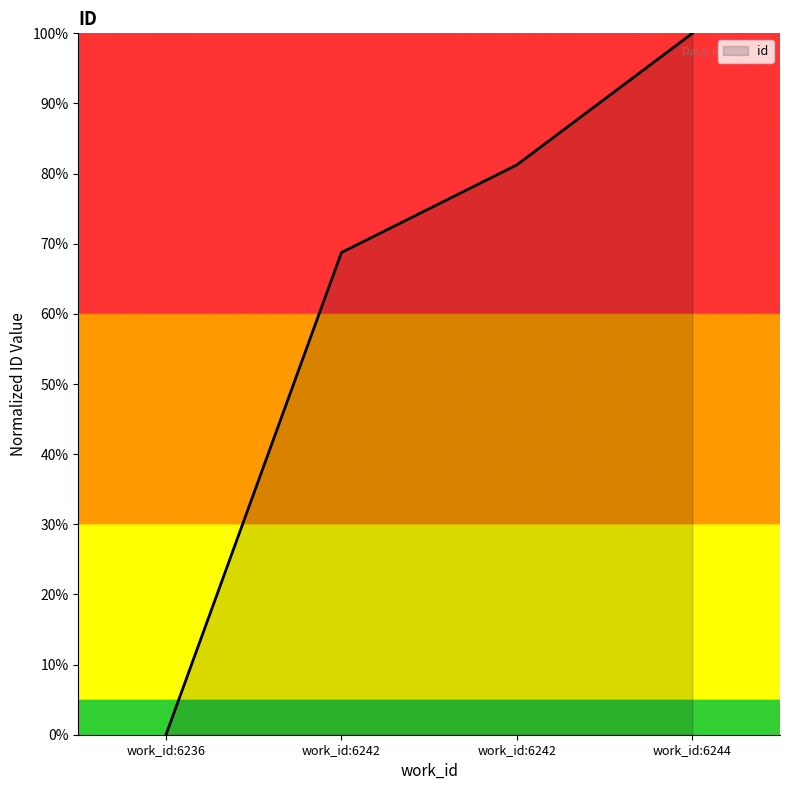

At which label does the data first exceed 81?

work_id:6242